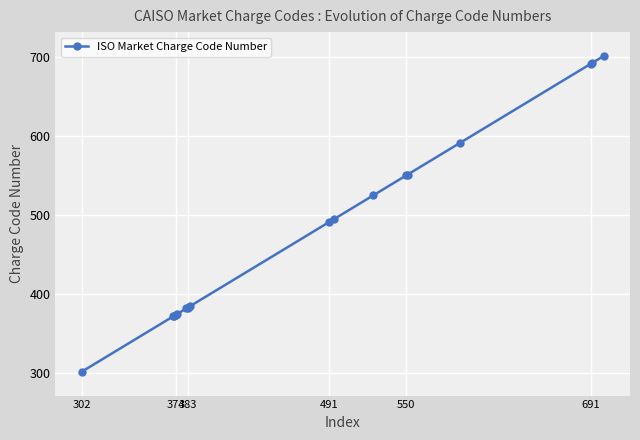

What is the greatest value displayed?

701